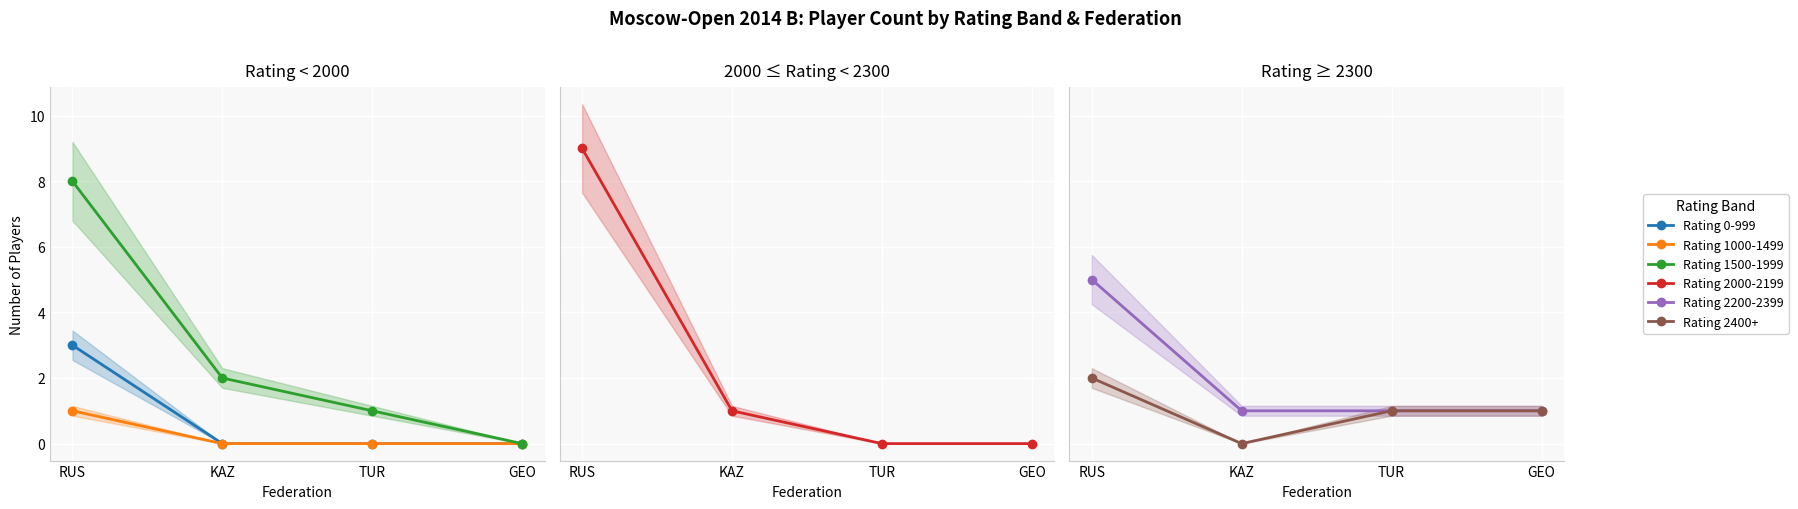

What is the sum of the Rating 2400+ values at RUS and GEO?

3